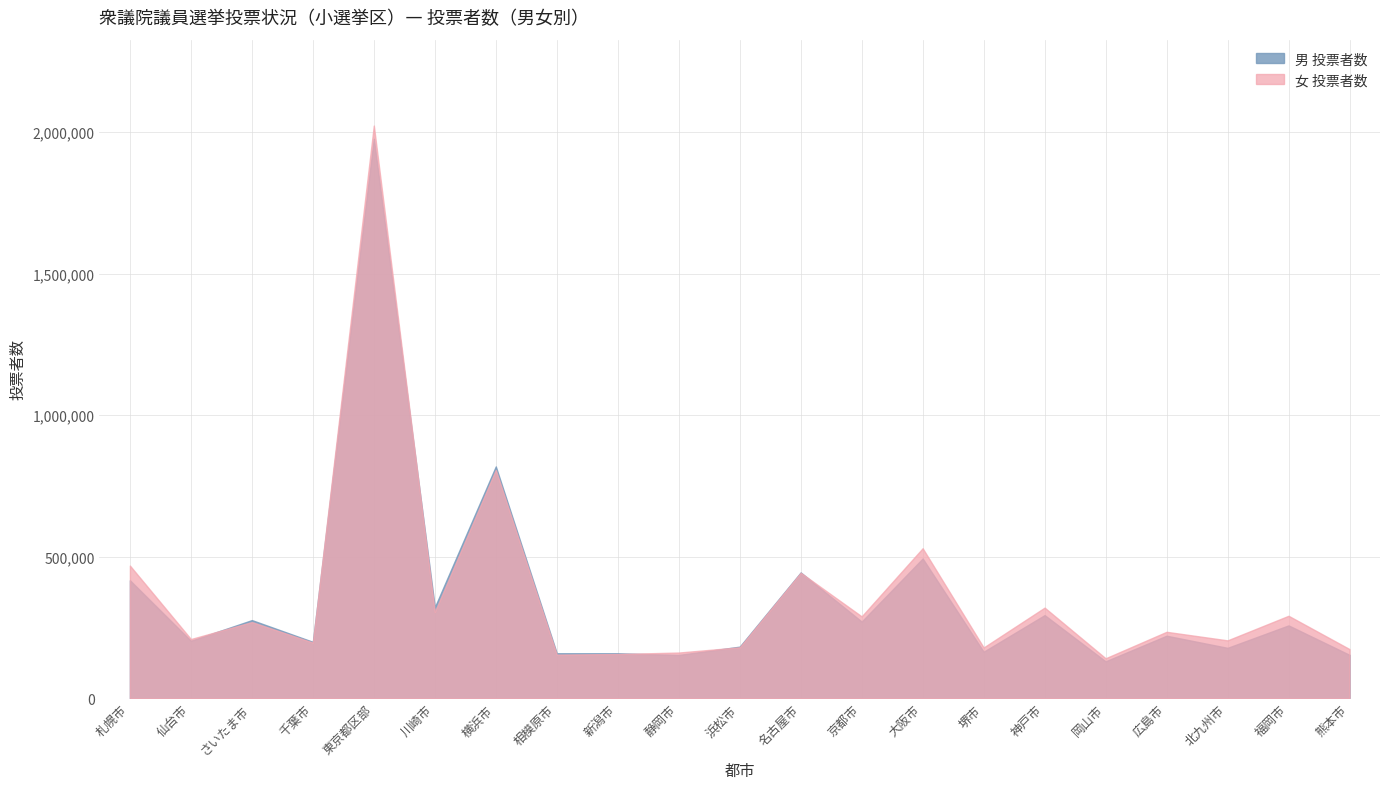

What position from the right is 川崎市?

16